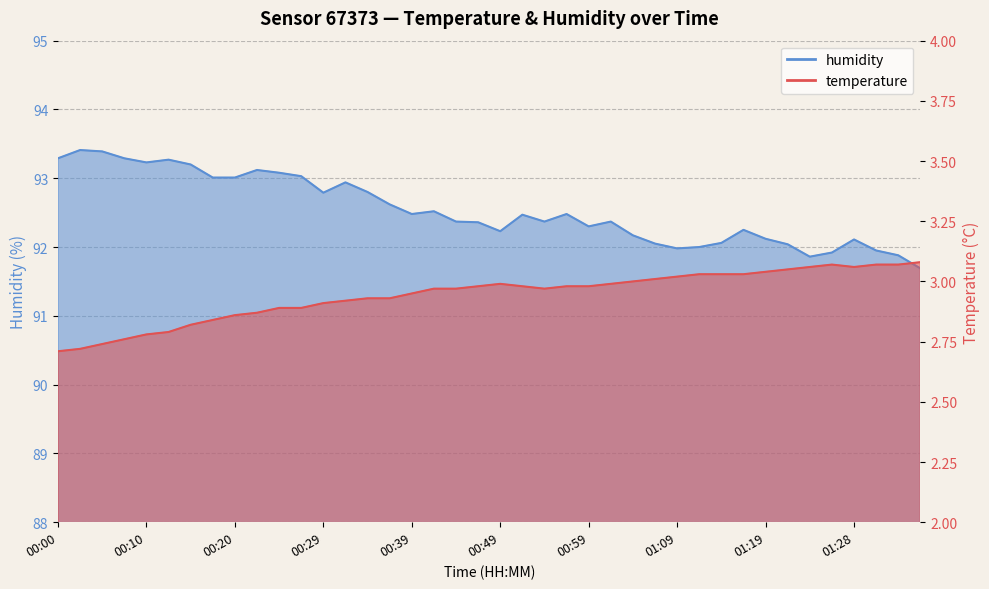

True or false: temperature has a value of 0.8 at 01:36.

False